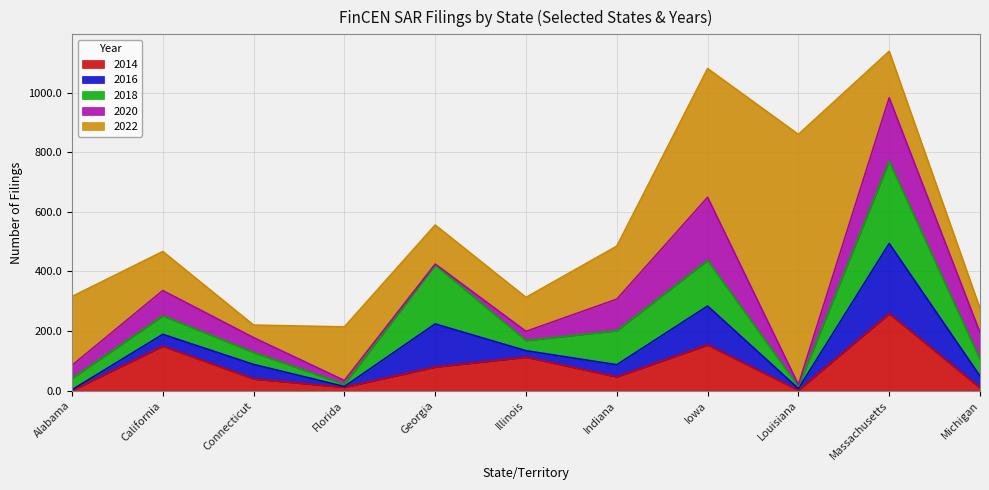

What is the total value across all series at Florida?

214